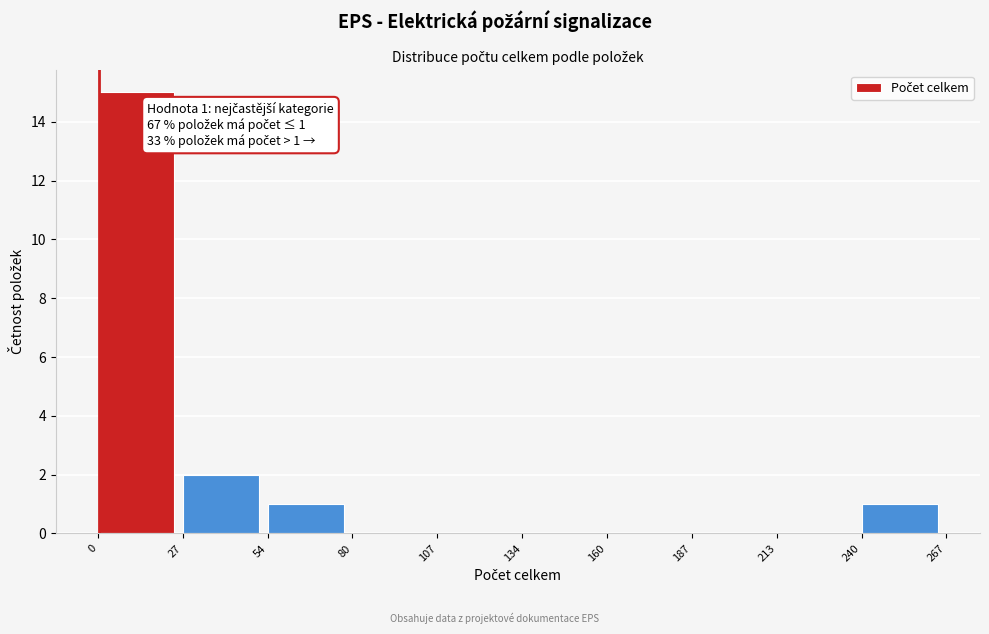

Over which range of the x-axis is the bar tallest?

0 to 27